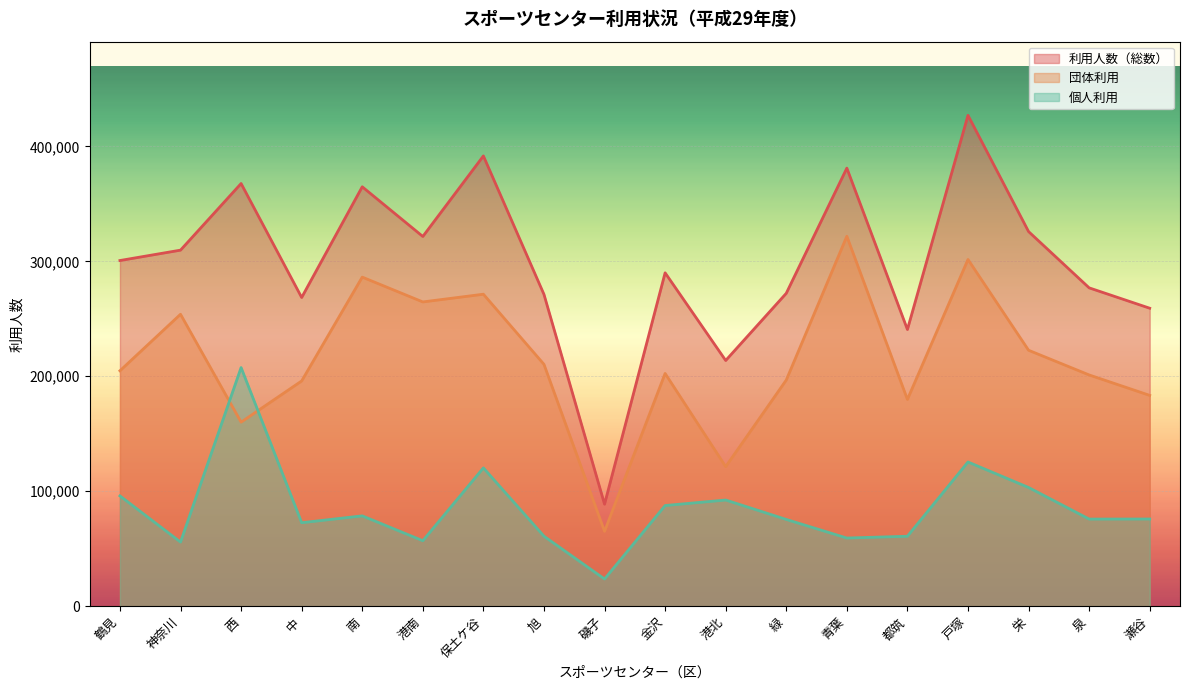

Which series has the largest range (max minus min)?

利用人数（総数）